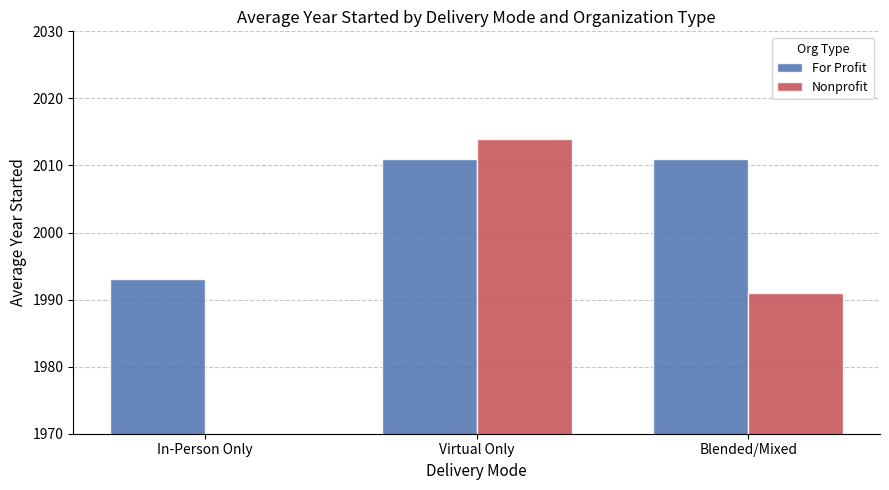

What is the total value across all series at Virtual Only?

4025.0